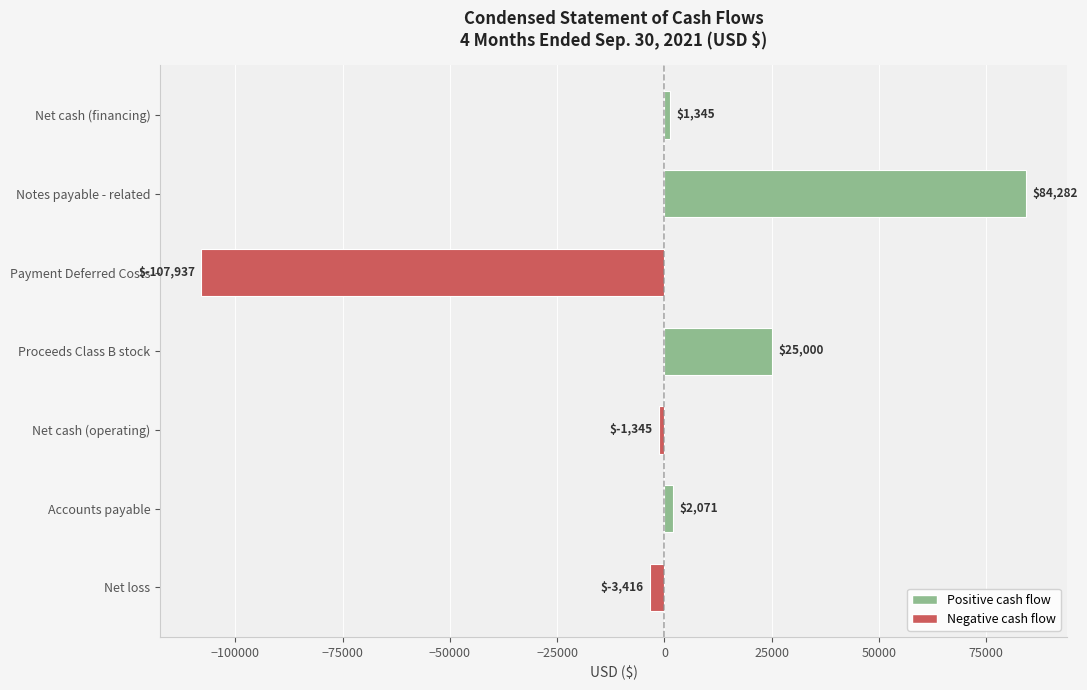

What is the change in value from Accounts payable to Net cash (operating)?

-3416